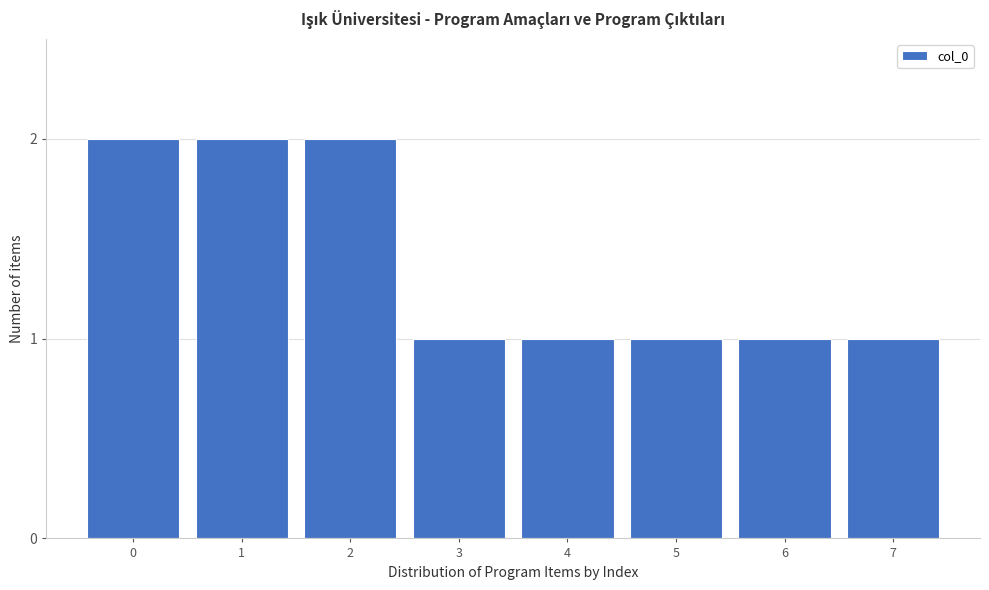

Reading left to right, what are all the values shown in this chart?

0=2	1=2	2=2	3=1	4=1	5=1	6=1	7=1